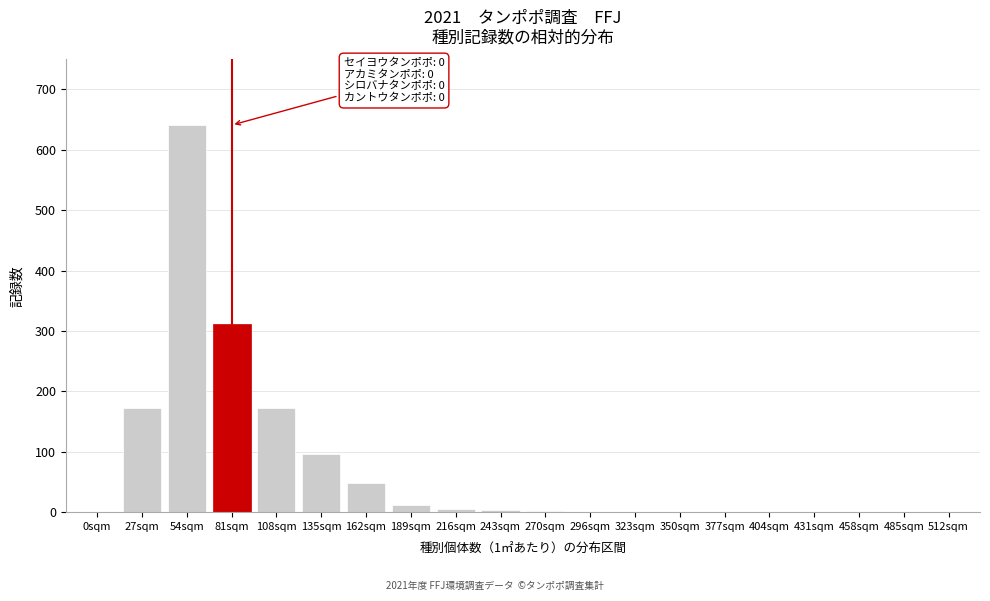

What is the change in value from 54sqm to 431sqm?

-641